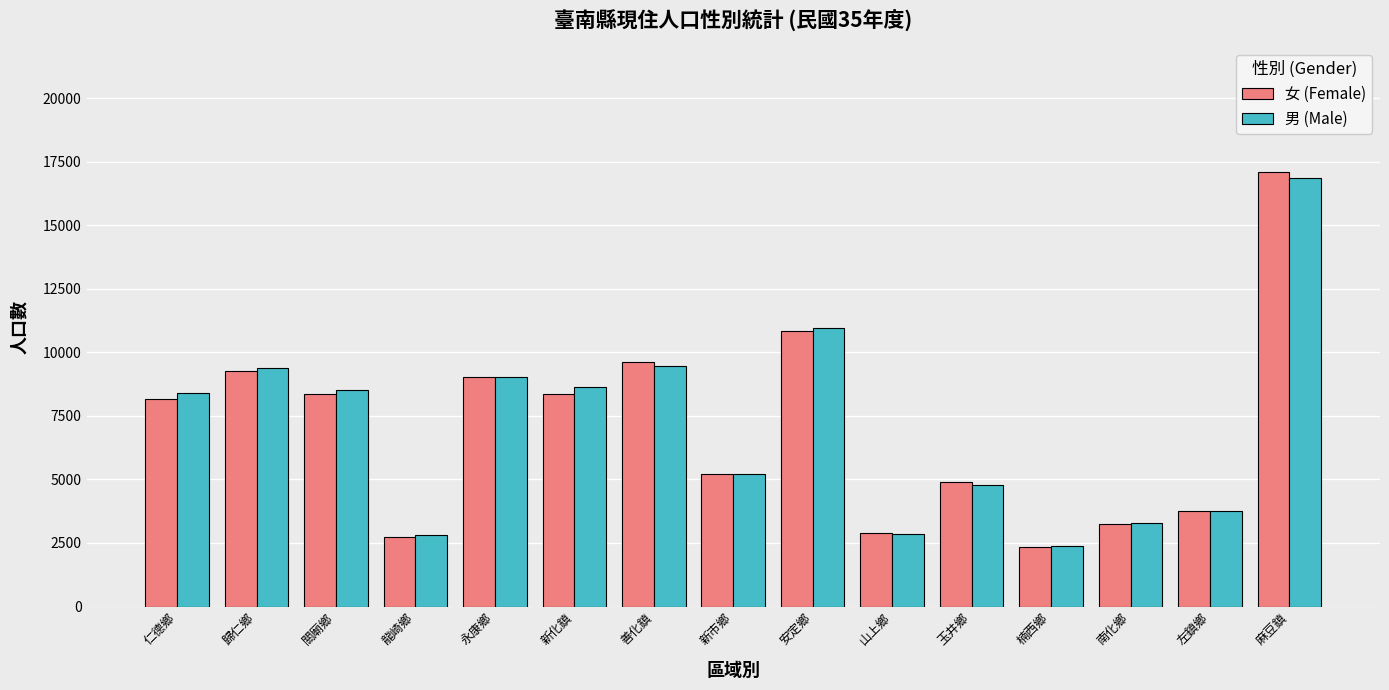

The 男 (Male) series shows 4878 at 南化鄉. True or false?

False